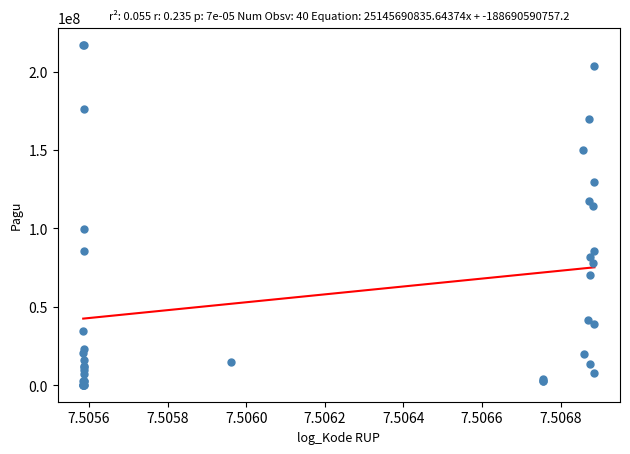

What Y value in the scatter plot is closest to 108830000?

114296000